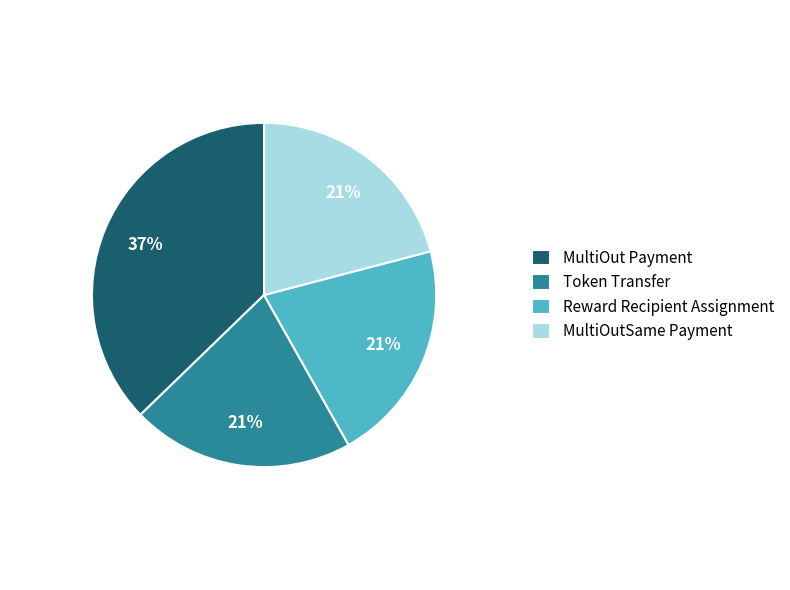

How many slices are in this pie chart?

4